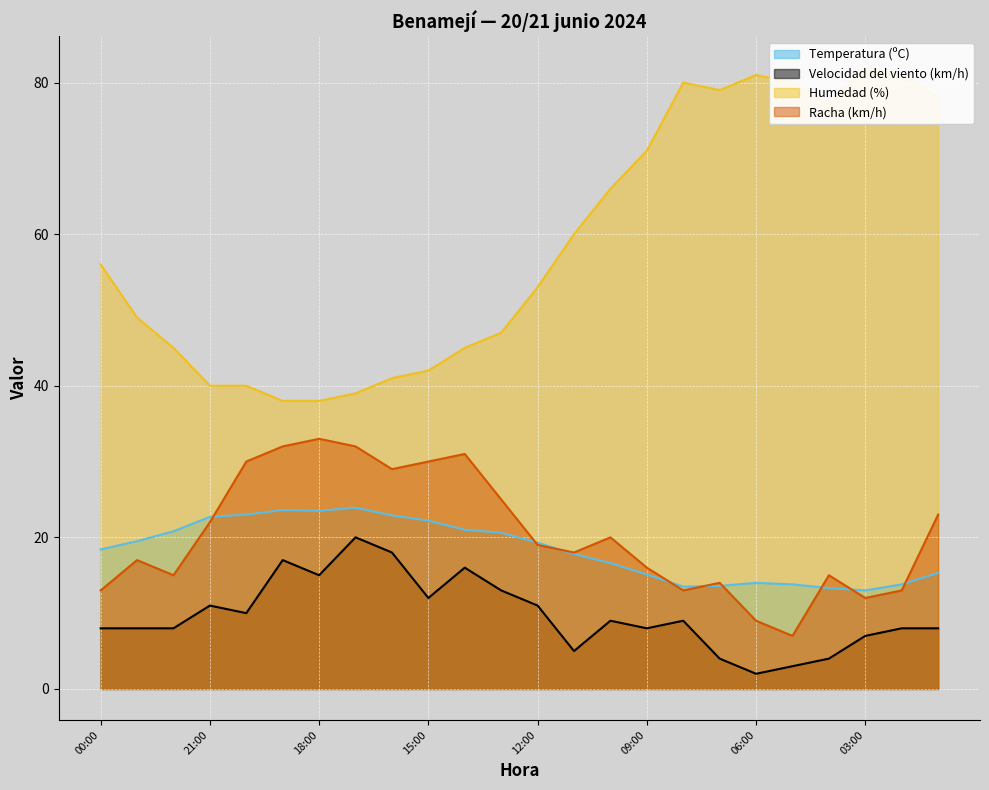

The value of Velocidad del viento (km/h) at 15:00 is 12.0. True or false?

True